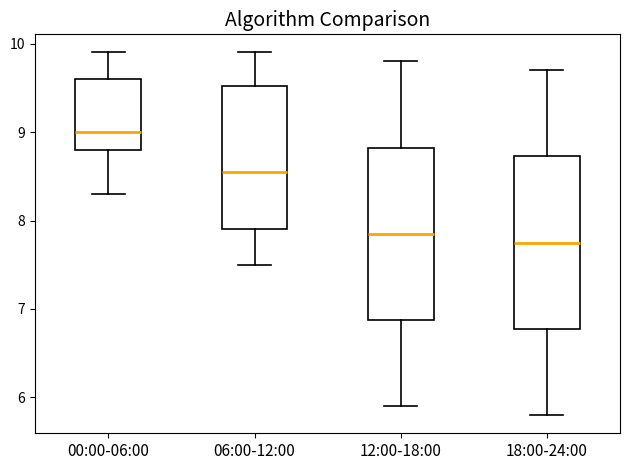

Reading left to right, transcribe this box plot: for each box, give where its median line is, the range the box spans, and where its two whiskers end, as read against the y-axis. The values are not printed on the chart, so give them approximately, as read against the axis.

00:00-06:00: median 9.0, box 8.8 to 9.6, whiskers 8.3 to 9.9
06:00-12:00: median 8.6, box 7.9 to 9.5, whiskers 7.5 to 9.9
12:00-18:00: median 7.9, box 6.9 to 8.8, whiskers 5.9 to 9.8
18:00-24:00: median 7.8, box 6.8 to 8.7, whiskers 5.8 to 9.7